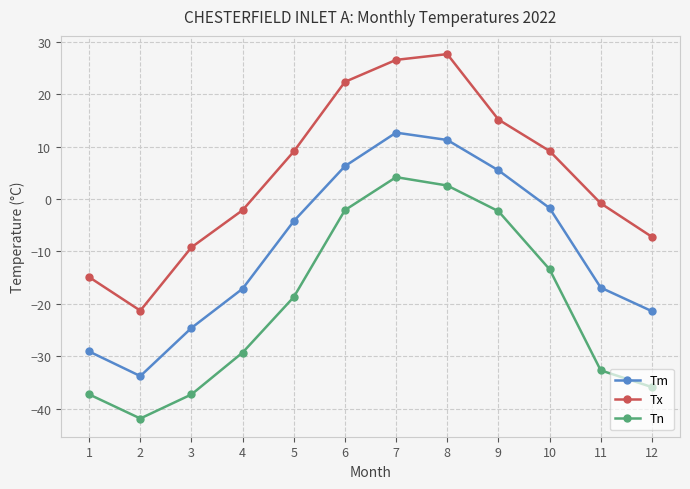

True or false: Tn and Tm intersect in this chart.

False